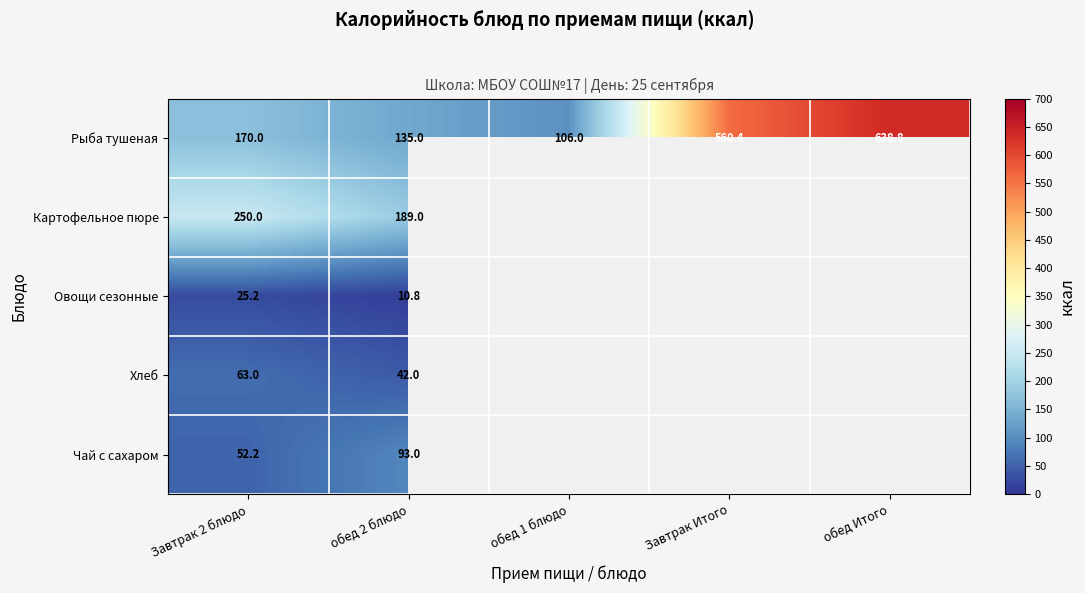

What is the difference between the maximum and minimum values in the Рыба тушеная series?

532.8